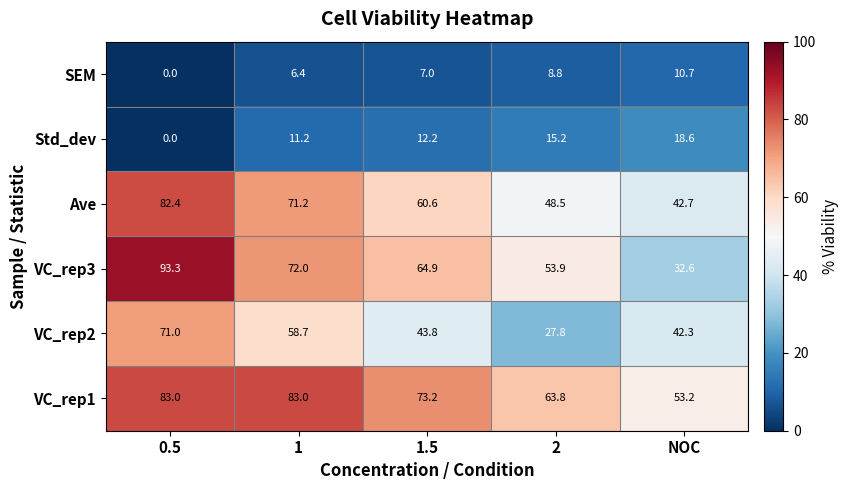

Reading right to left, transcribe all the data shown in this chart.

SEM: 10.7	8.8	7.0	6.4	0.0
Std_dev: 18.6	15.2	12.2	11.2	0.0
Ave: 42.7	48.5	60.6	71.2	82.4
VC_rep3: 32.6	53.9	64.9	72.0	93.3
VC_rep2: 42.3	27.8	43.8	58.7	71.0
VC_rep1: 53.2	63.8	73.2	83.0	83.0